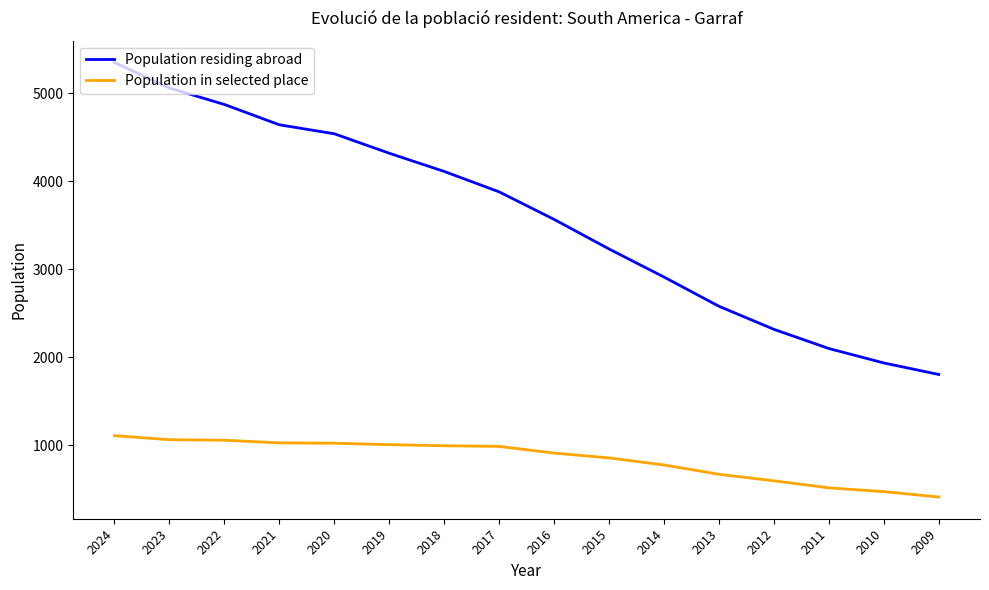

At which label does Population residing abroad first exceed 3878?

2024